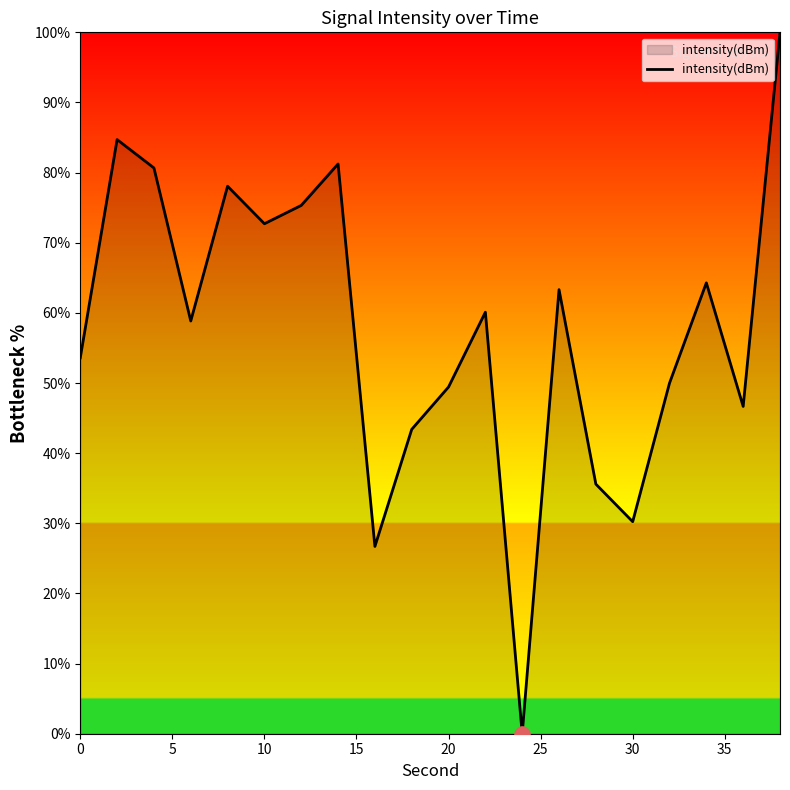

What is the difference between the maximum and minimum values?

100.0